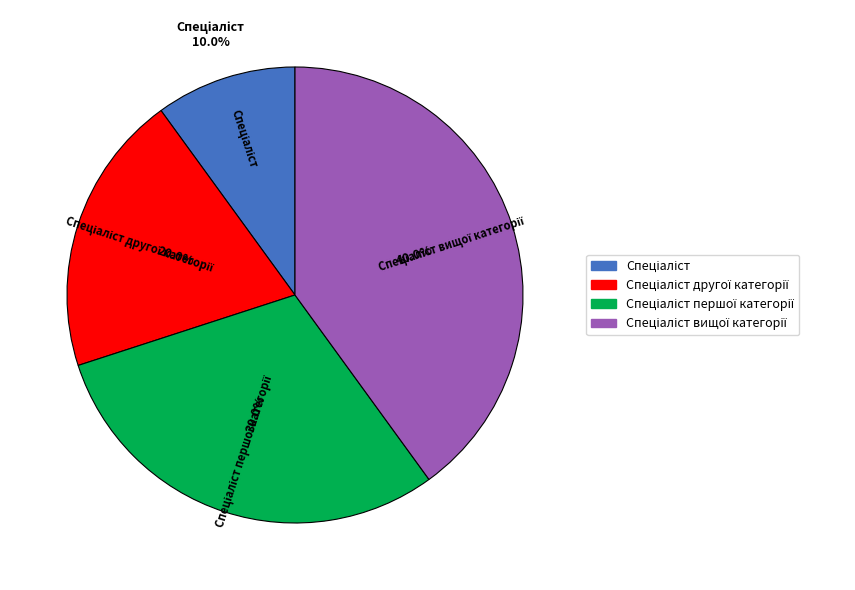

Is there any slice that represents more than half of the pie?

No